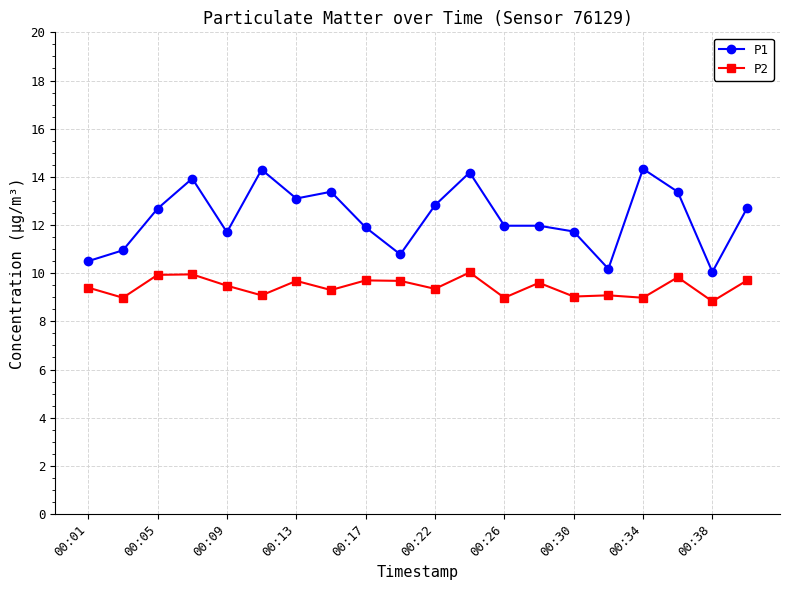

What are all the series names shown in the legend?

P1, P2